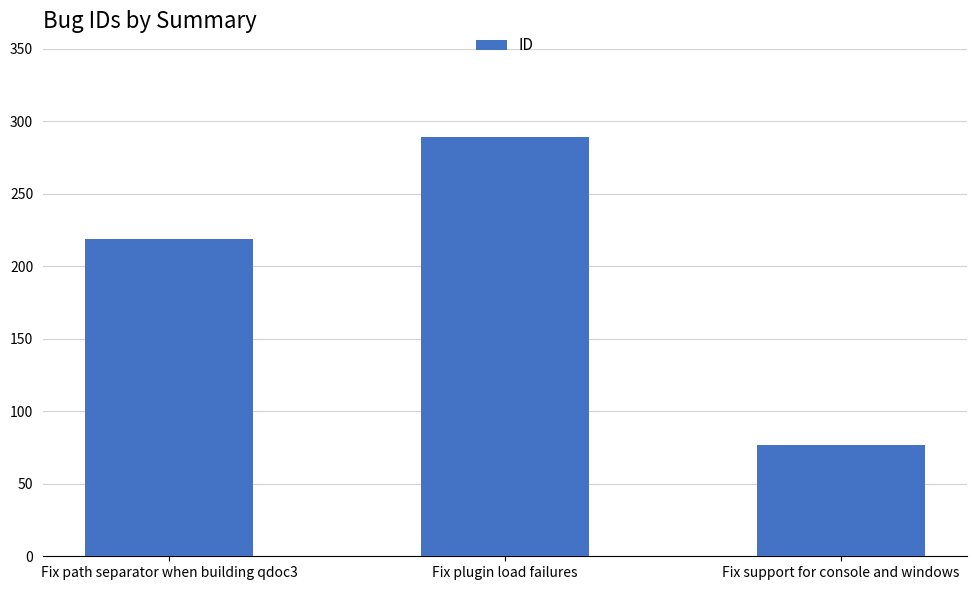

Which label corresponds to the largest value in the chart?

Fix plugin load failures